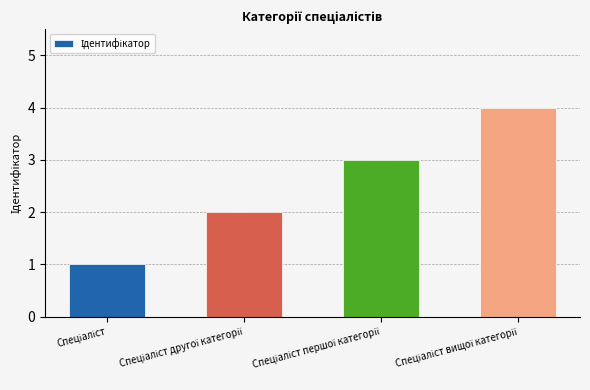

How many values are between 2 and 4?

3